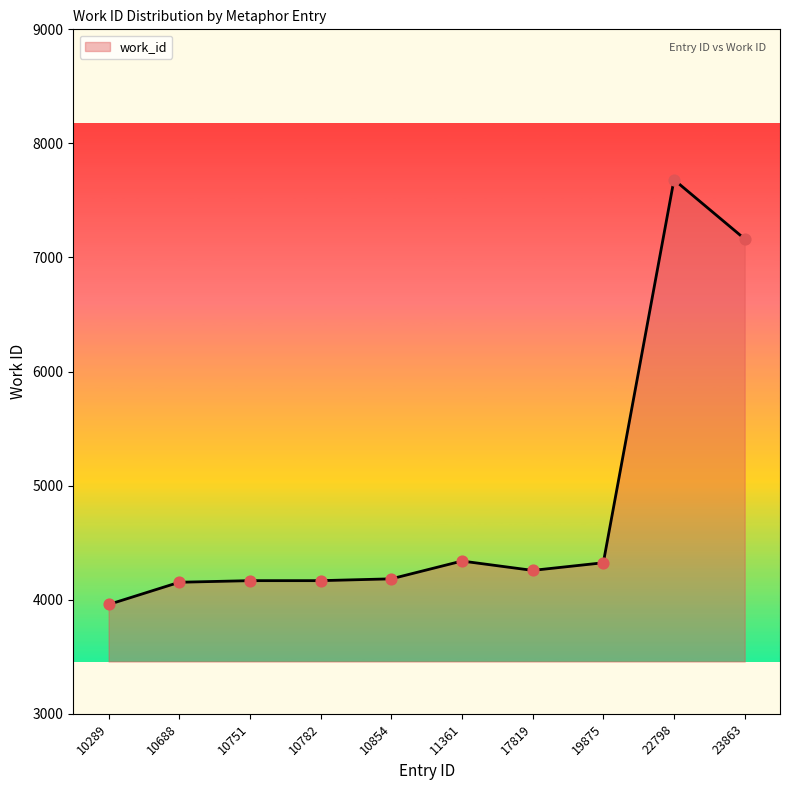

Approximately how many times larger is the value at 10289 compared to 10751?

0.9